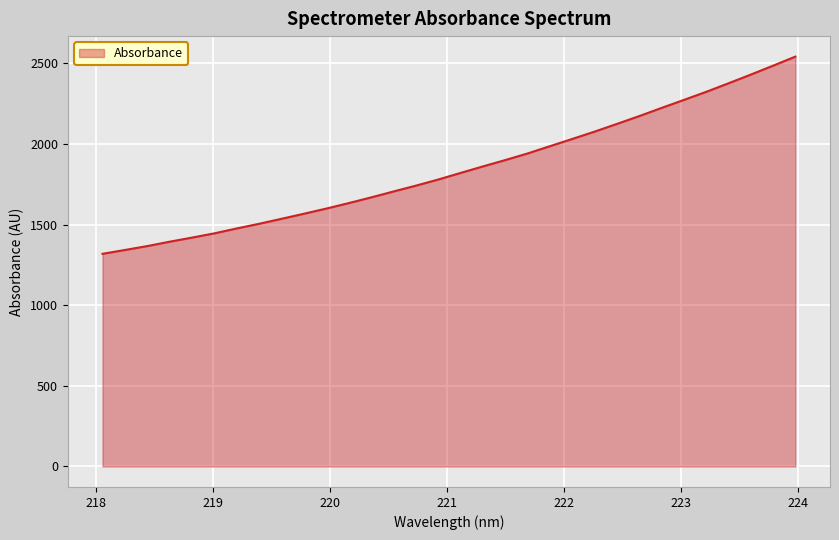

What is the greatest value displayed?

2541.8